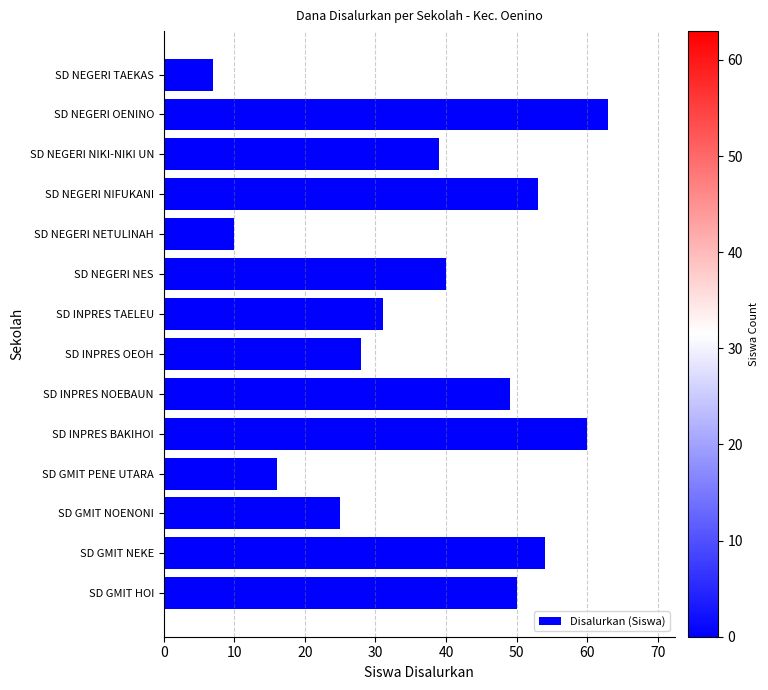

What is the ratio of the value at SD NEGERI NIKI-NIKI UN to the value at SD GMIT HOI?

0.8